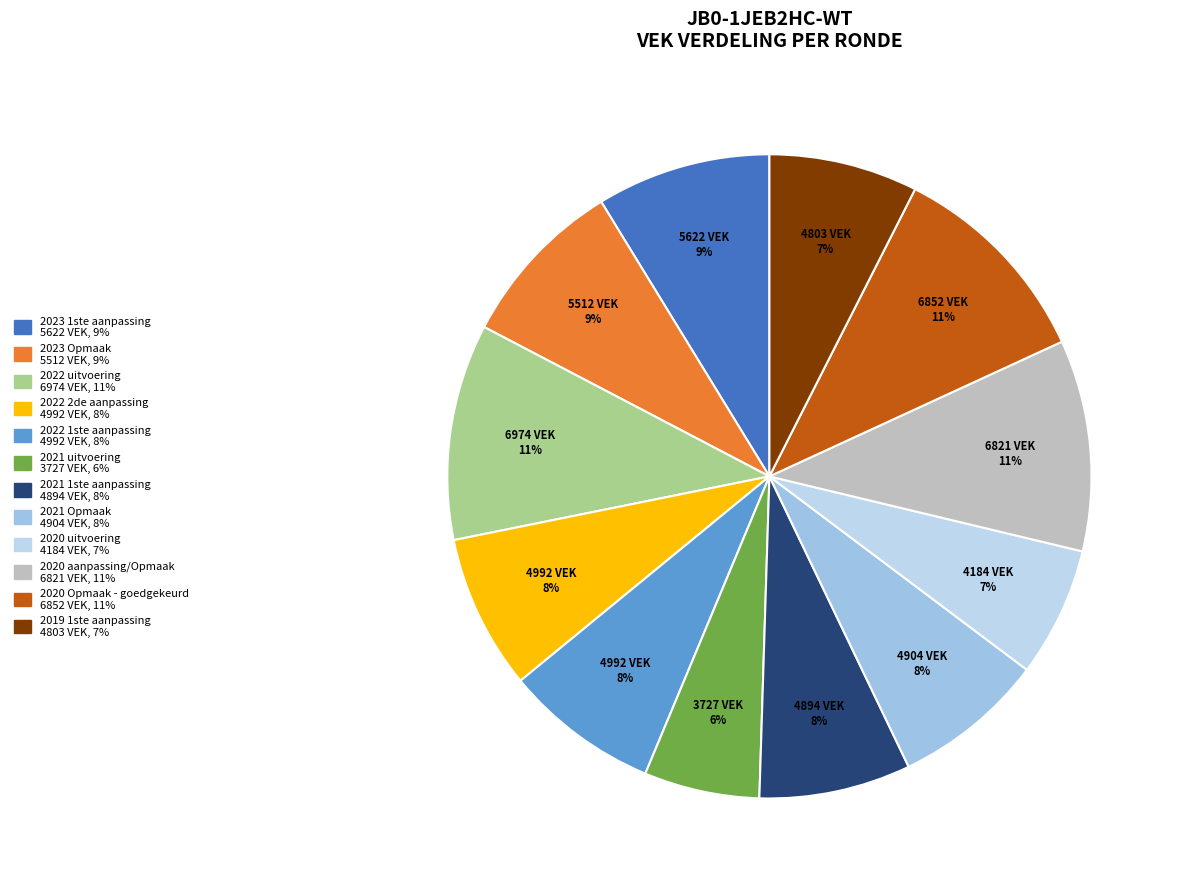

To the nearest percent, what is the average slice percentage?

8%